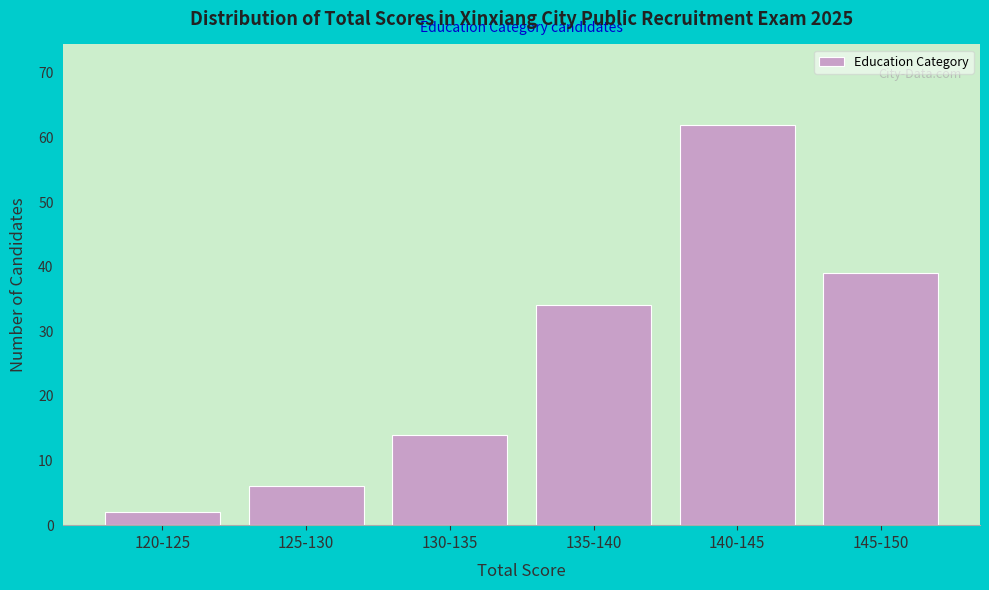

Reading left to right, extract all data points from this chart.

120-125=2	125-130=6	130-135=14	135-140=34	140-145=62	145-150=39